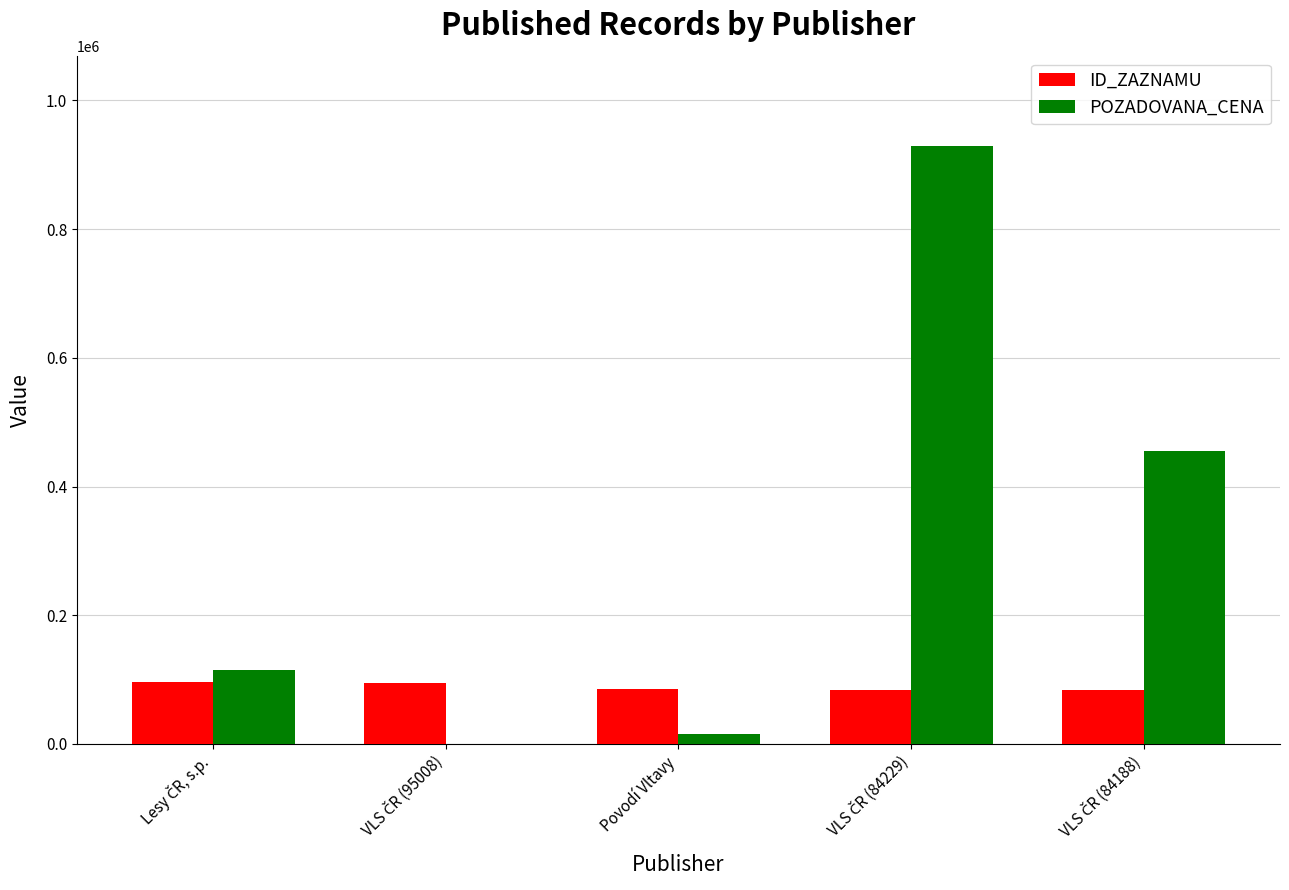

What are all the series names shown in the legend?

ID_ZAZNAMU, POZADOVANA_CENA